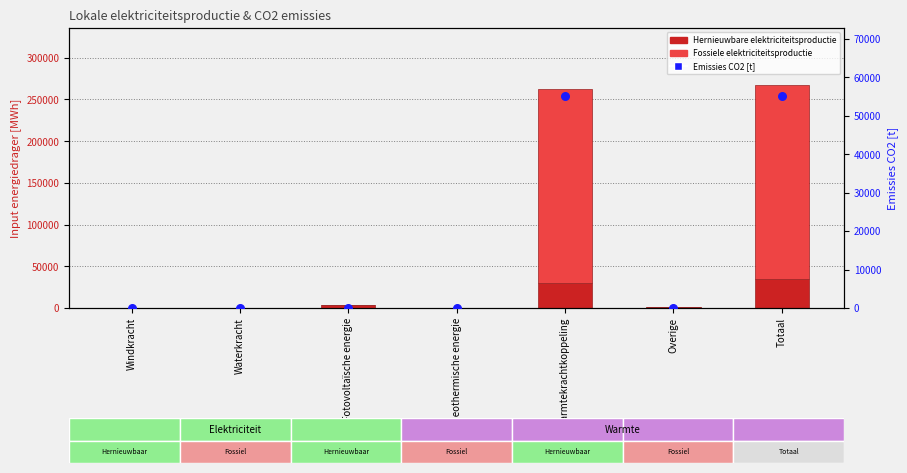

What is the total value across all series at Overige?

1647.0